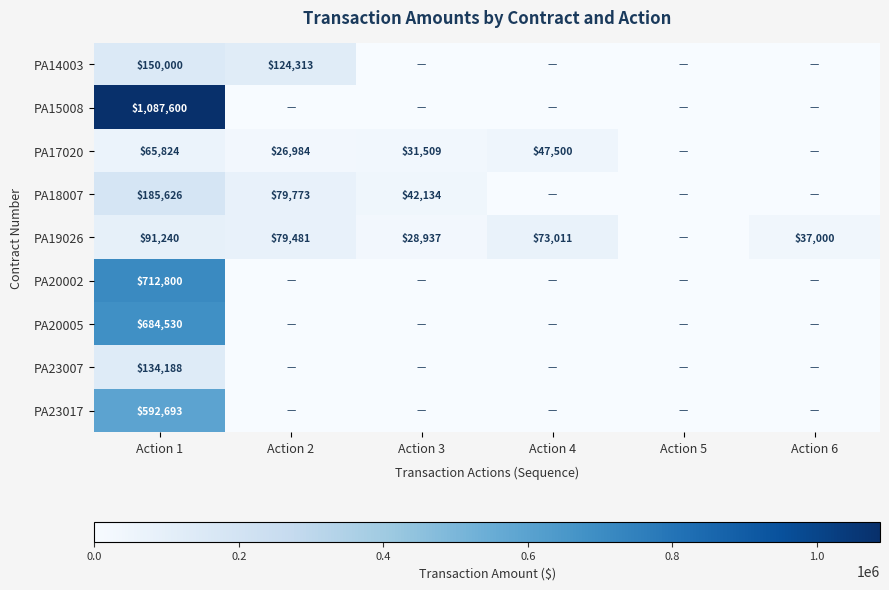

The value of PA19026 at Action 6 is 20155. True or false?

False